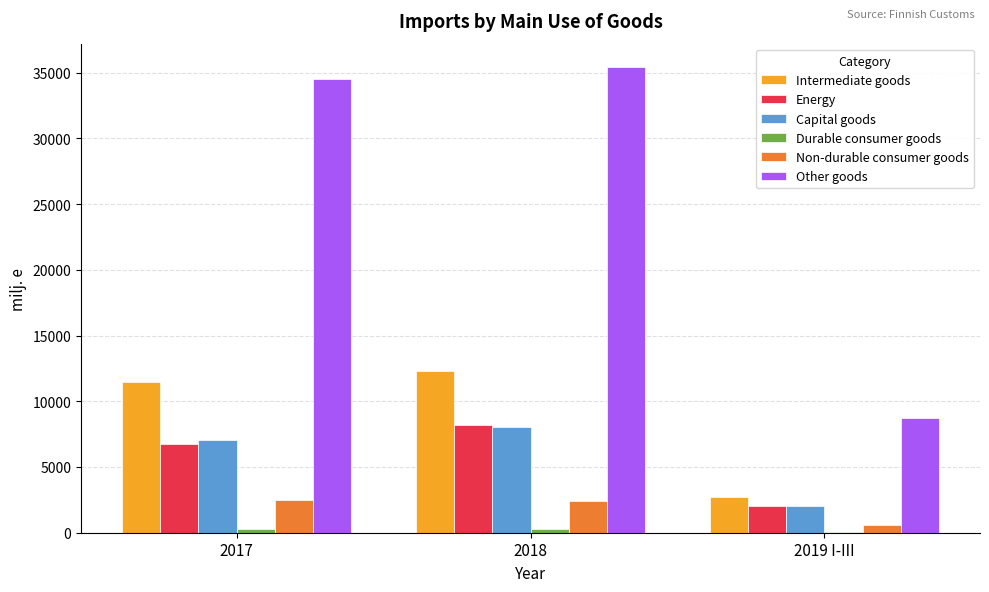

Which series has the largest range (max minus min)?

Other goods